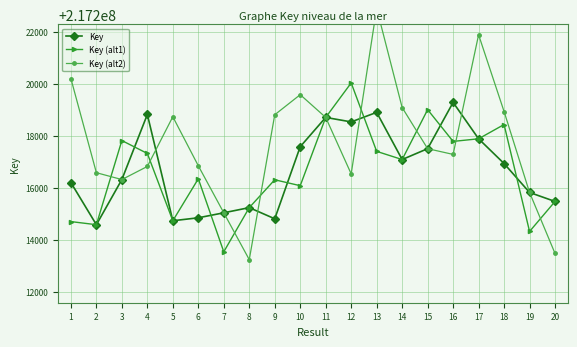

How many interior local peaks does the Key (alt1) series have?

6